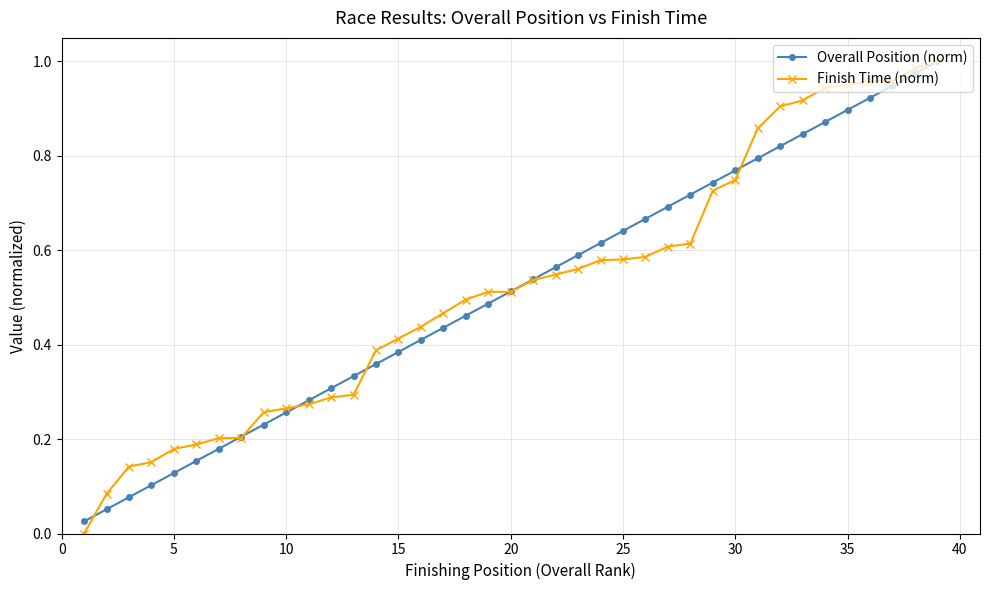

True or false: Overall Position (norm) has more than 0 interior local peaks.

False